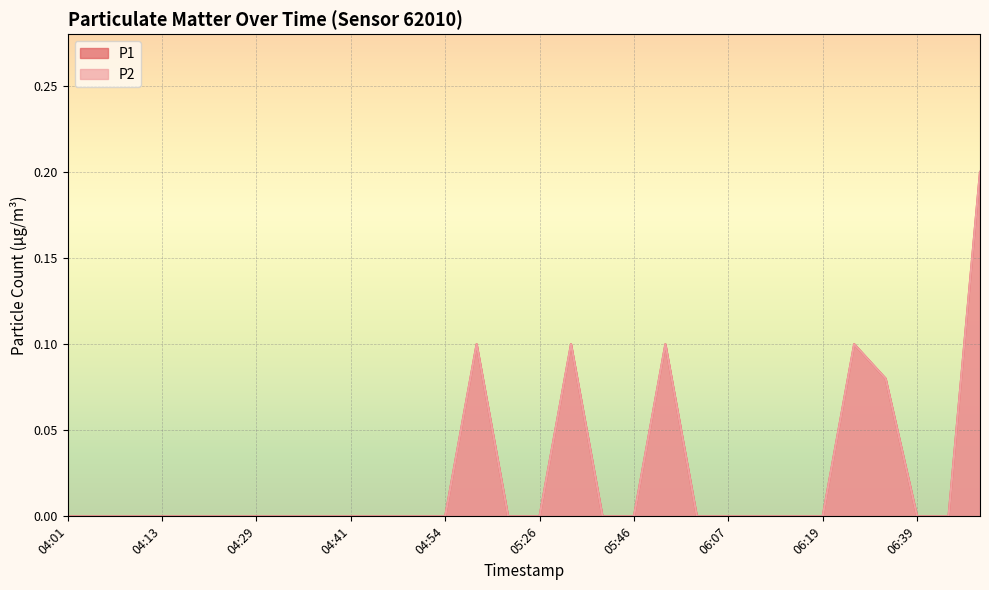

How many values in P2 are above zero?

6